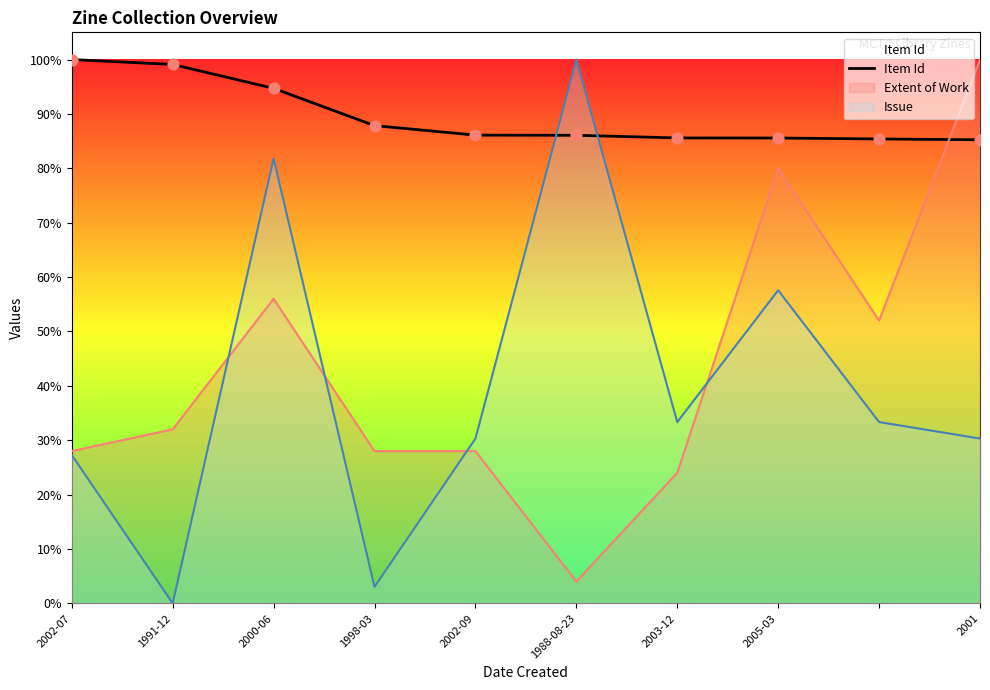

What is the difference between the highest and lowest values at 1988-08-23?

96.0